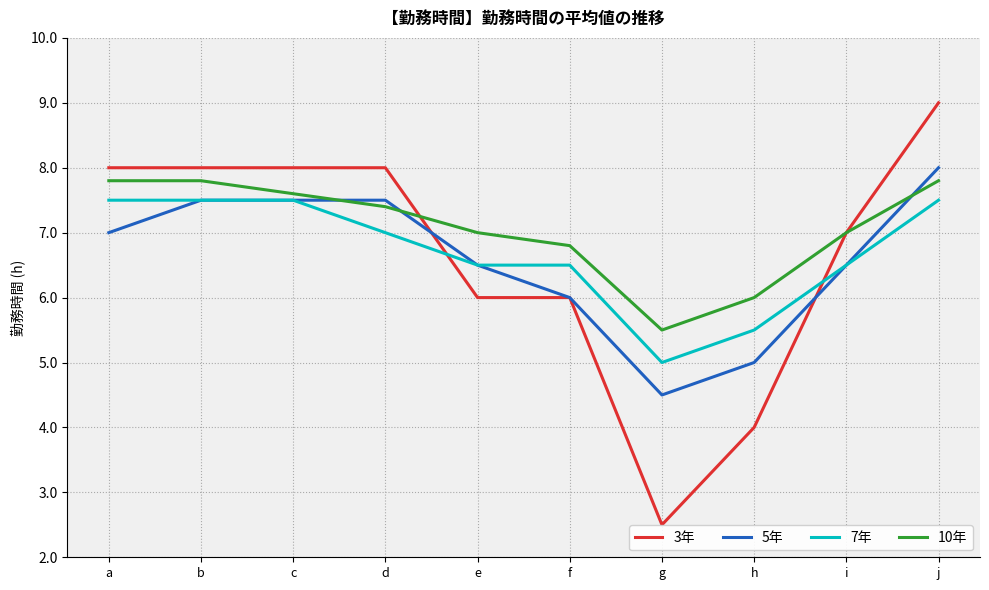

At which label is 5年 closest to 6?

f